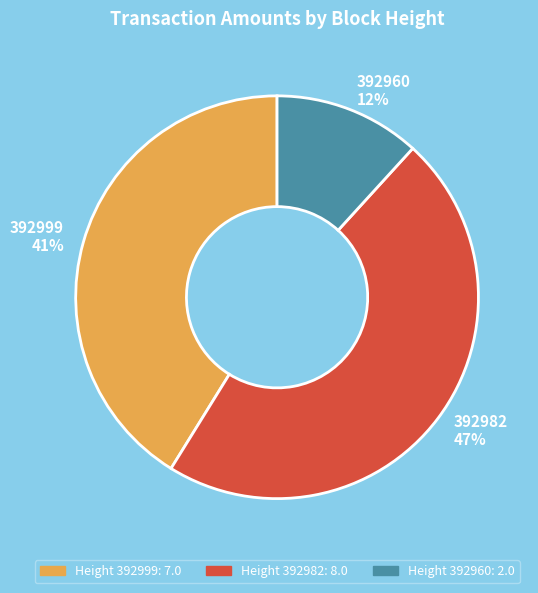

Do 392982 and 392960 together represent more than half of the pie?

Yes